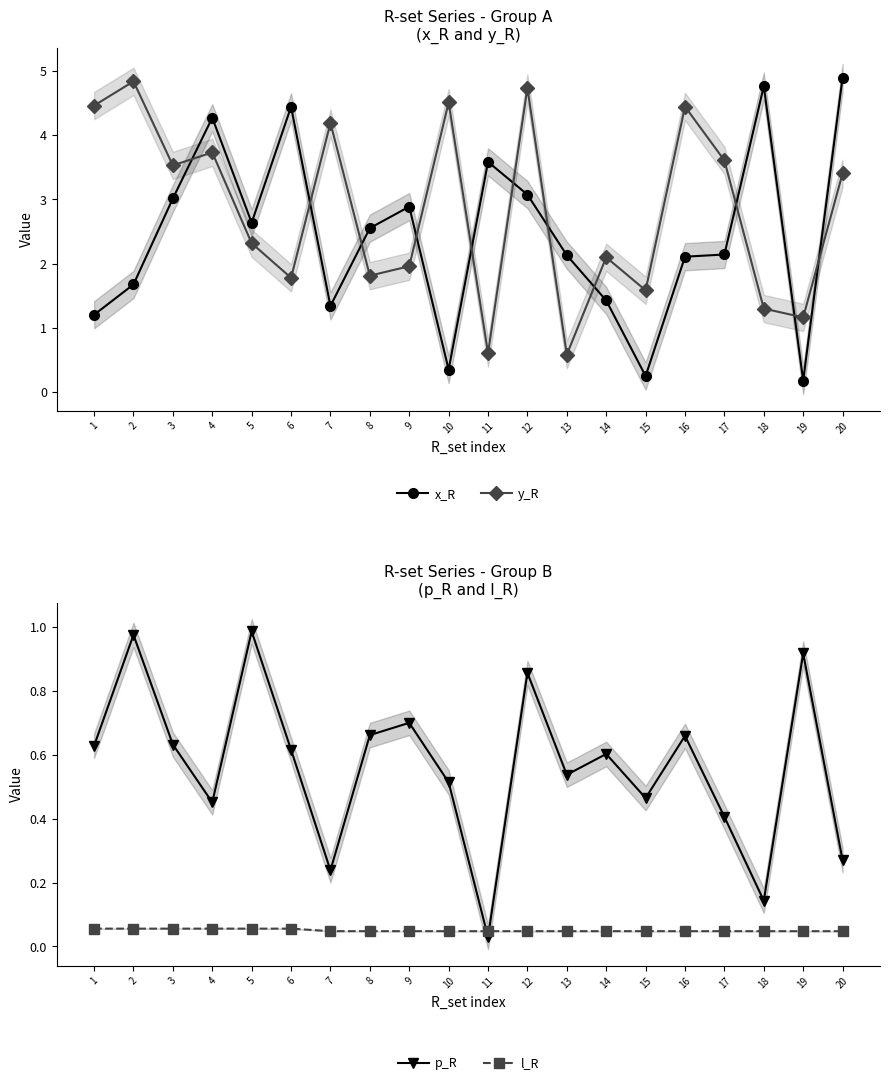

Which has a higher value, 4 or 2?

4